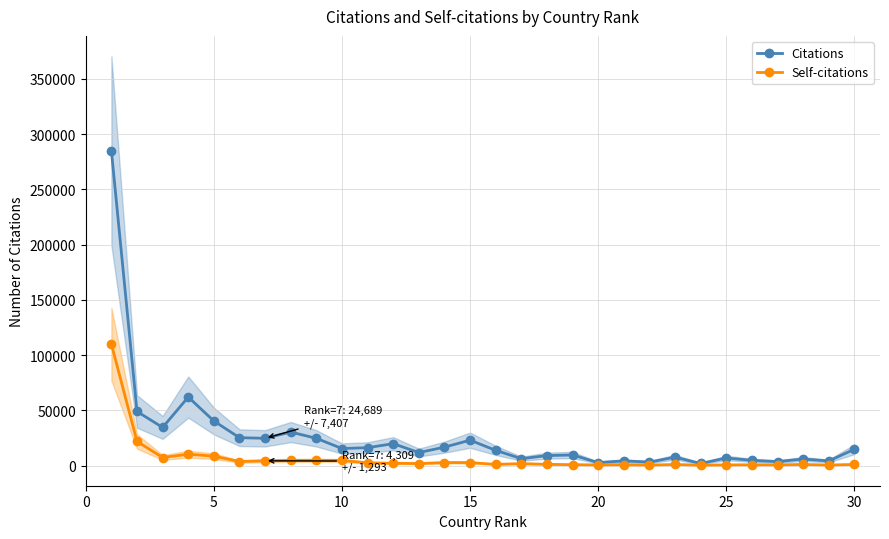

True or false: Self-citations has more than 0 interior local peaks.

True